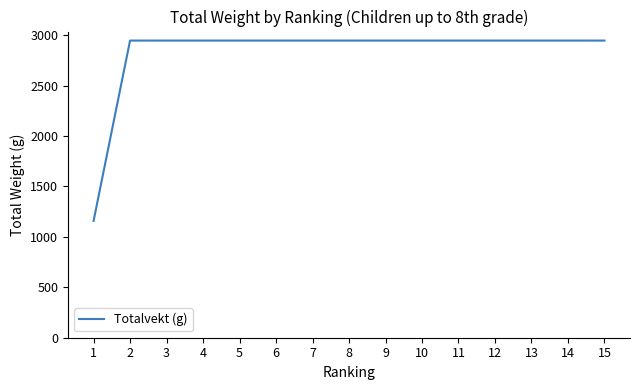

The value at 12 is 664. True or false?

False